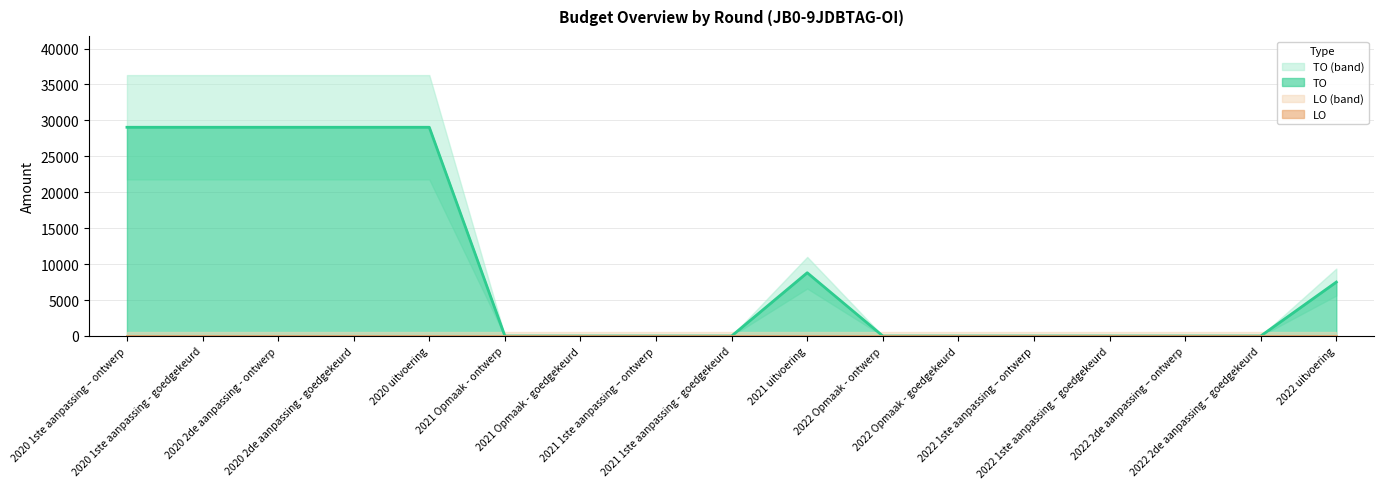

Reading right to left, what are all the values shown in this chart?

2022 uitvoering=7502	2022 2de aanpassing – goedgekeurd=0	2022 2de aanpassing – ontwerp=0	2022 1ste aanpassing – goedgekeurd=0	2022 1ste aanpassing – ontwerp=0	2022 Opmaak - goedgekeurd=0	2022 Opmaak - ontwerp=0	2021 uitvoering=8800	2021 1ste aanpassing - goedgekeurd=0	2021 1ste aanpassing – ontwerp=0	2021 Opmaak - goedgekeurd=0	2021 Opmaak - ontwerp=0	2020 uitvoering=29046	2020 2de aanpassing - goedgekeurd=29046	2020 2de aanpassing - ontwerp=29046	2020 1ste aanpassing - goedgekeurd=29046	2020 1ste aanpassing – ontwerp=29046